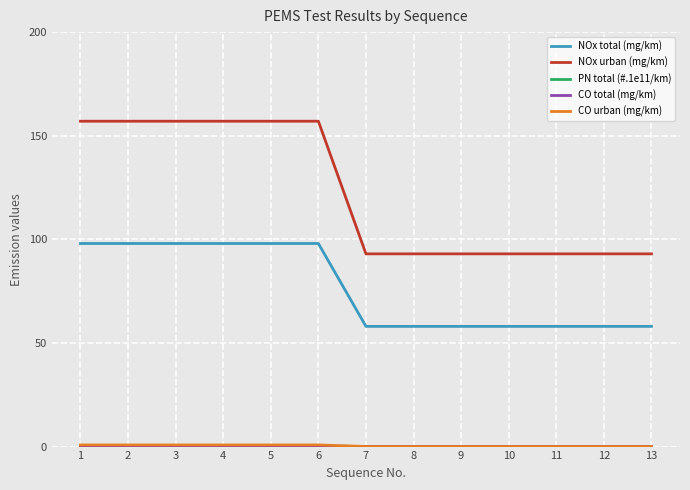

The NOx urban (mg/km) series shows 154.2 at 7. True or false?

False